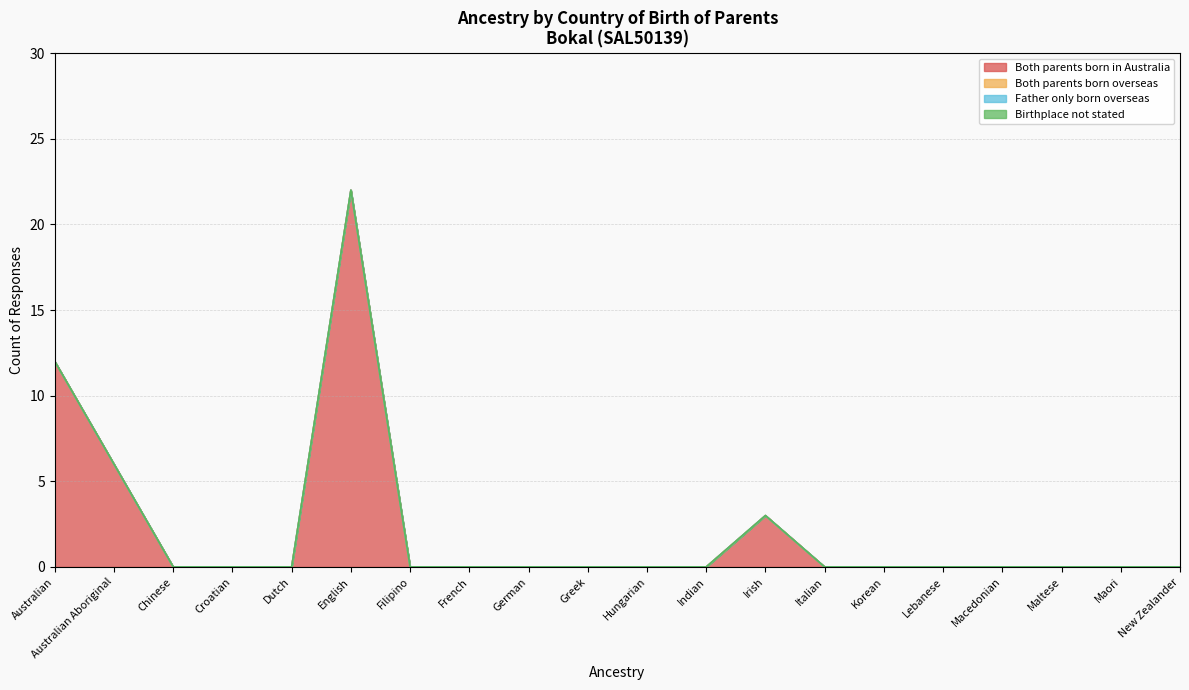

True or false: Father only born overseas and Both parents born in Australia intersect in this chart.

False